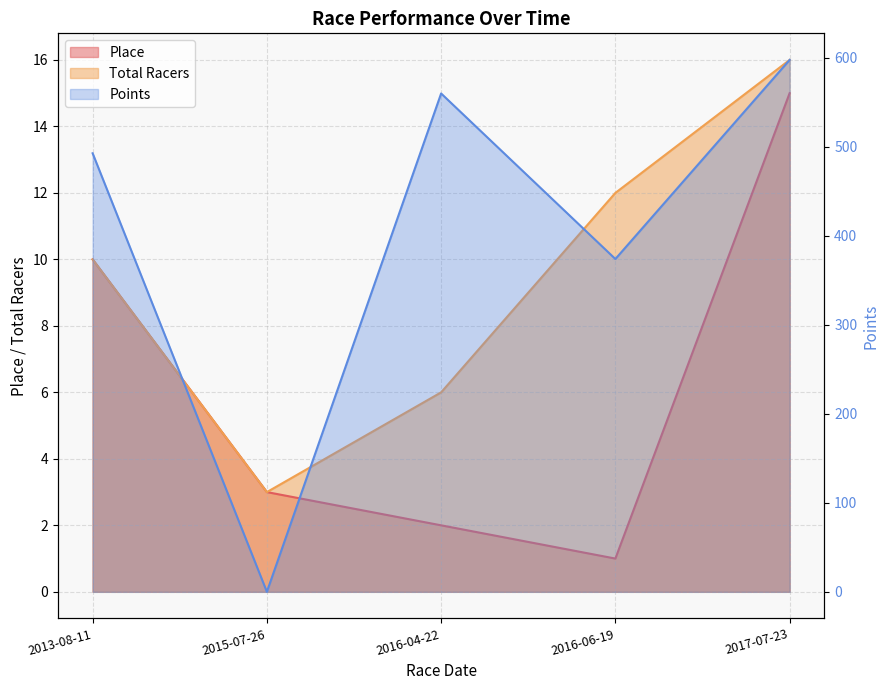

Reading left to right, transcribe all the data shown in this chart.

Place: 10.0	3.0	2.0	1.0	15.0
Total Racers: 10.0	3.0	6.0	12.0	16.0
Points: 492.8	0.0	560.0	374.0	597.7